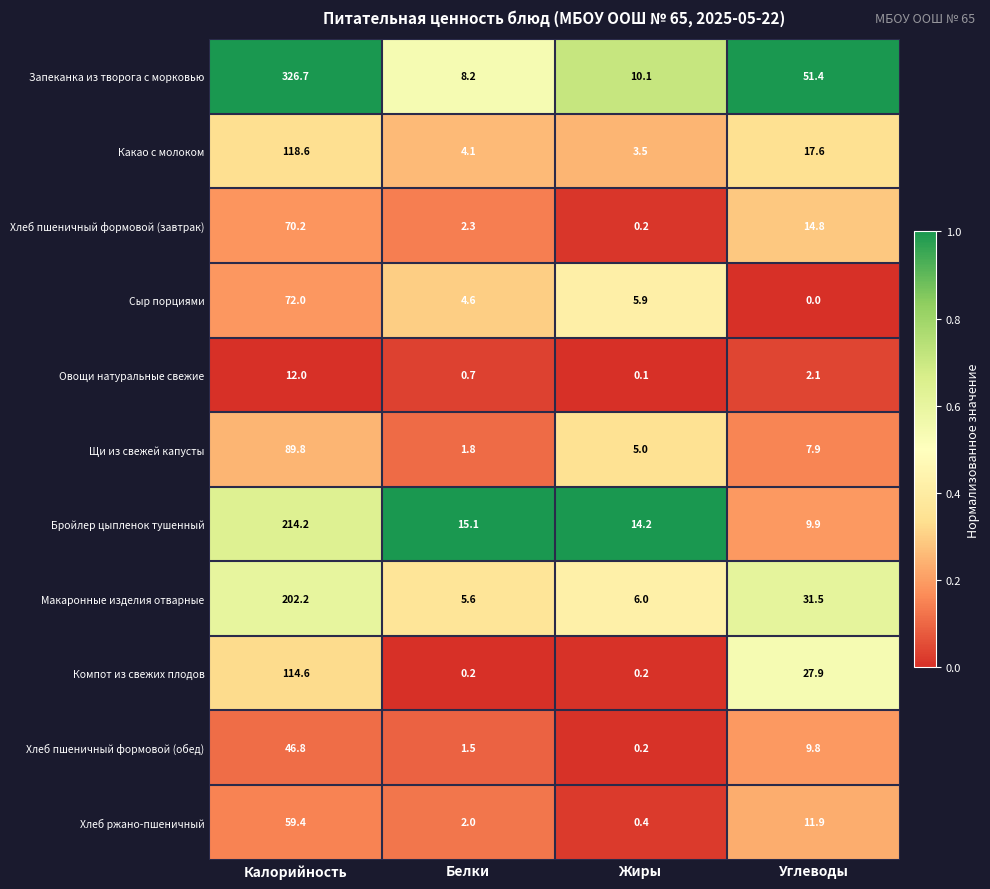

What is the difference between the maximum and minimum values in the Бройлер цыпленок тушенный series?

204.3